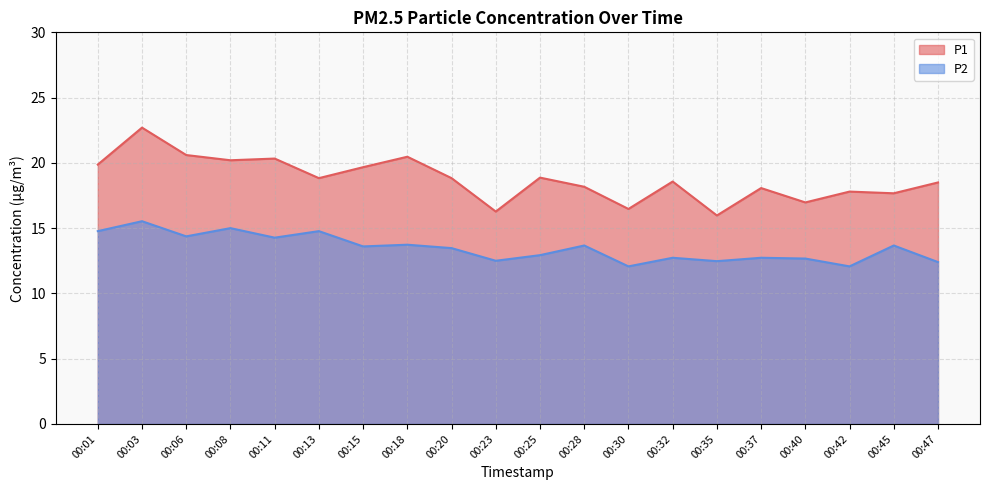

What is the total value across all series at 00:23?

28.8